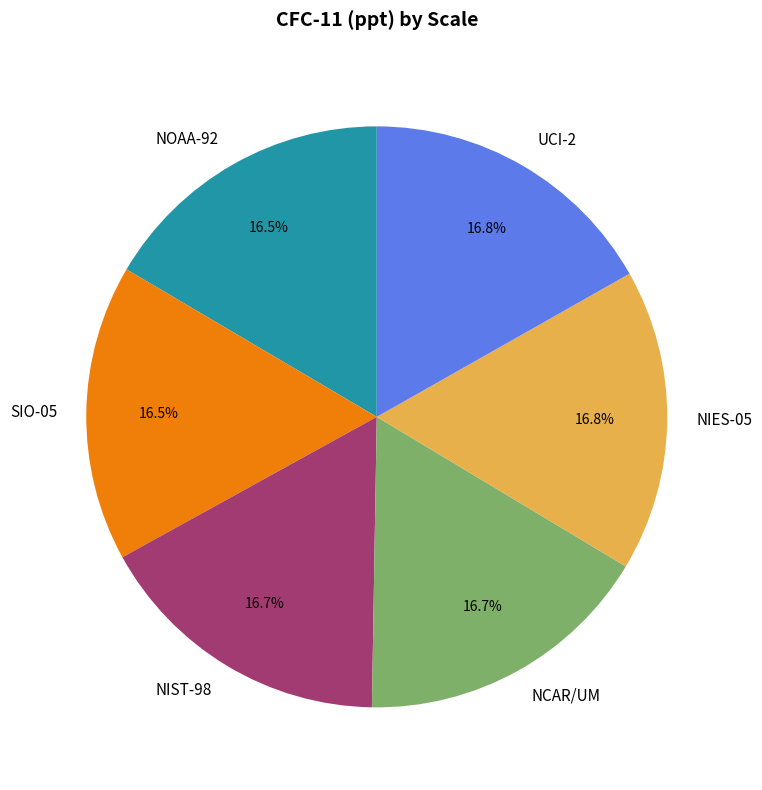

Combined, do NOAA-92 and NIST-98 account for over 50%?

No